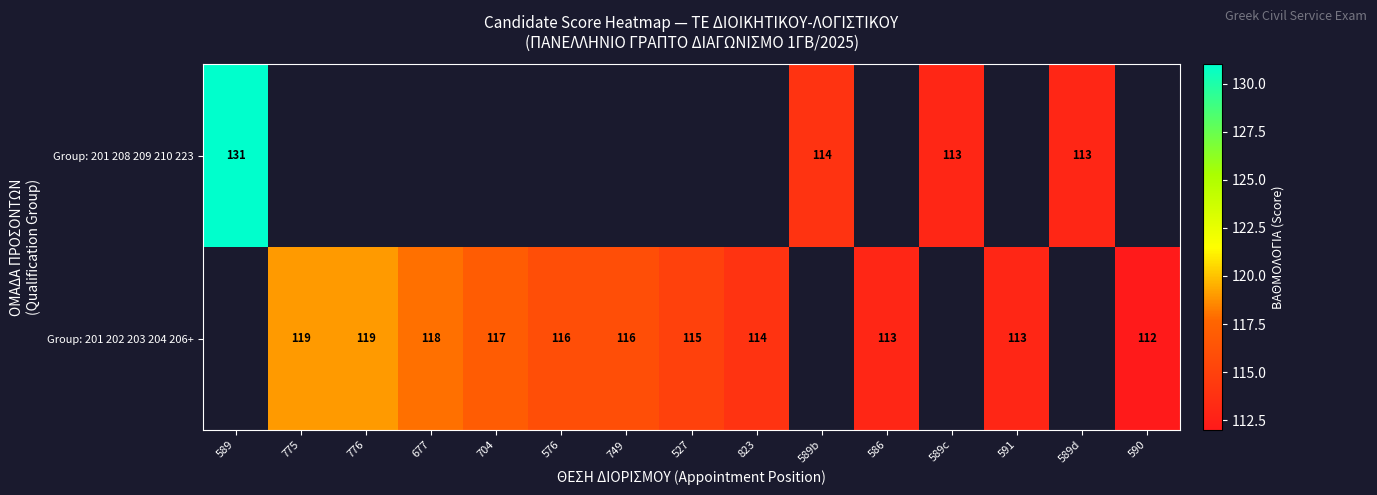

How many distinct data groups are displayed?

2